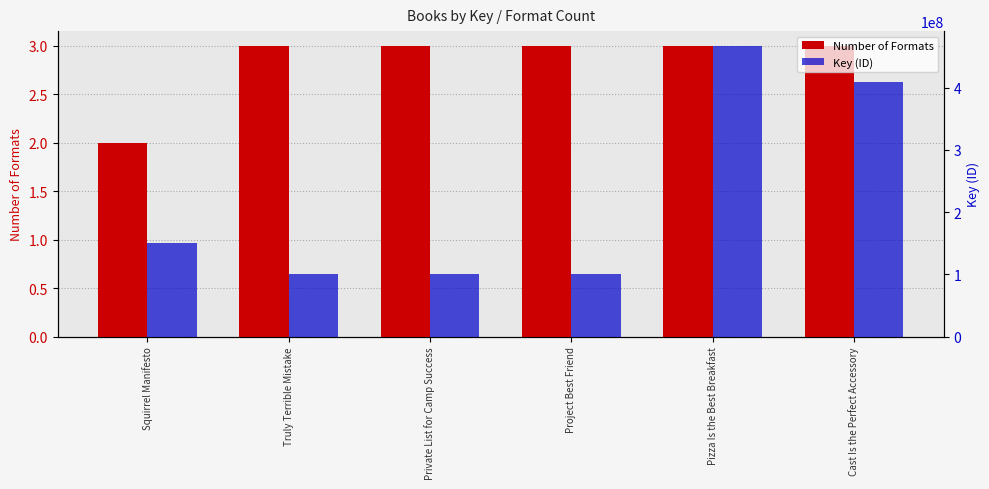

Reading left to right, list all the values displayed in this chart.

Number of Formats: 2	3	3	3	3	3
Key (ID): 150882507	100376554	100374895	100368507	467696890	408591987